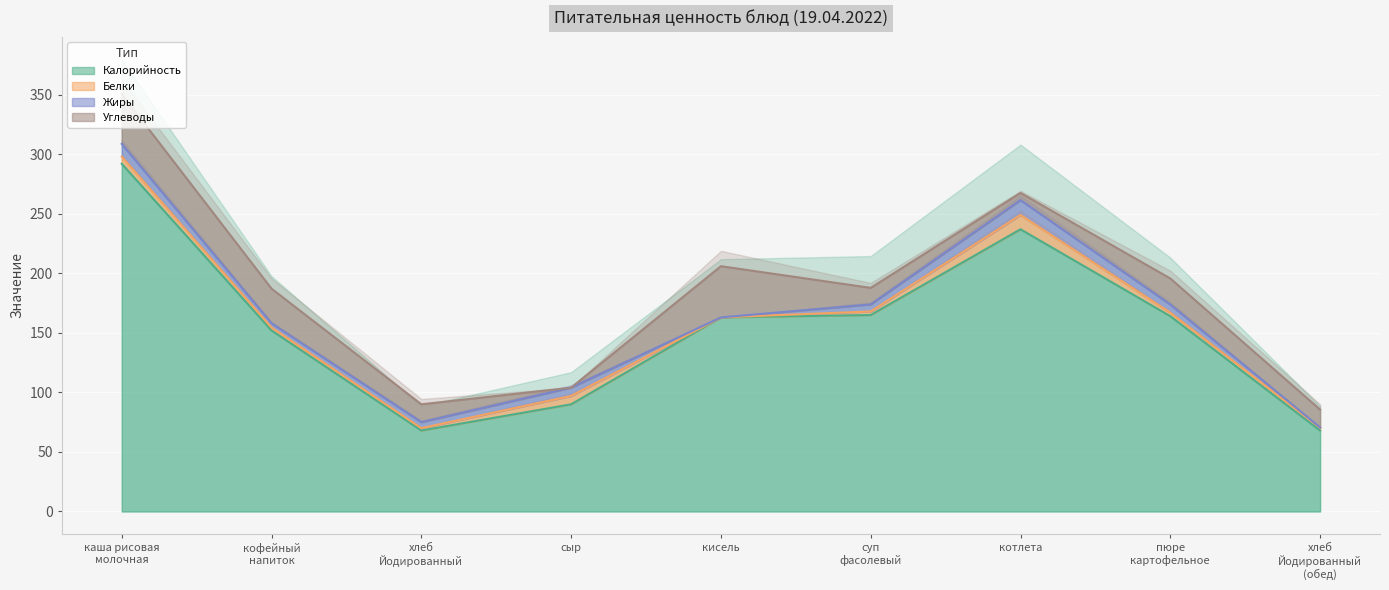

At which category does Углеводы reach its first local valley?

сыр